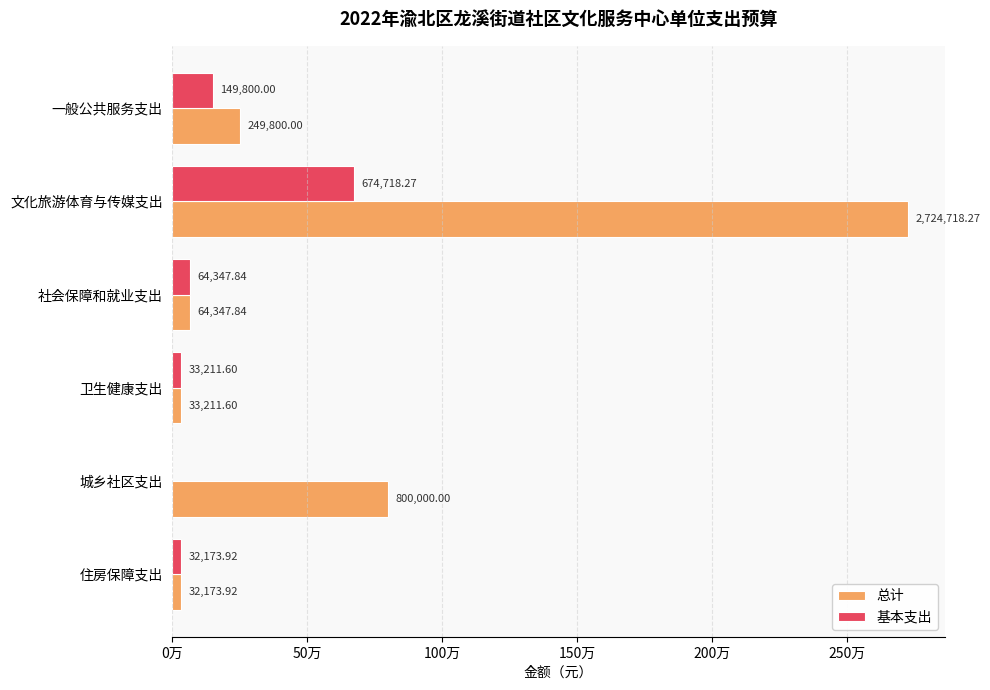

What are all the series names shown in the legend?

总计, 基本支出